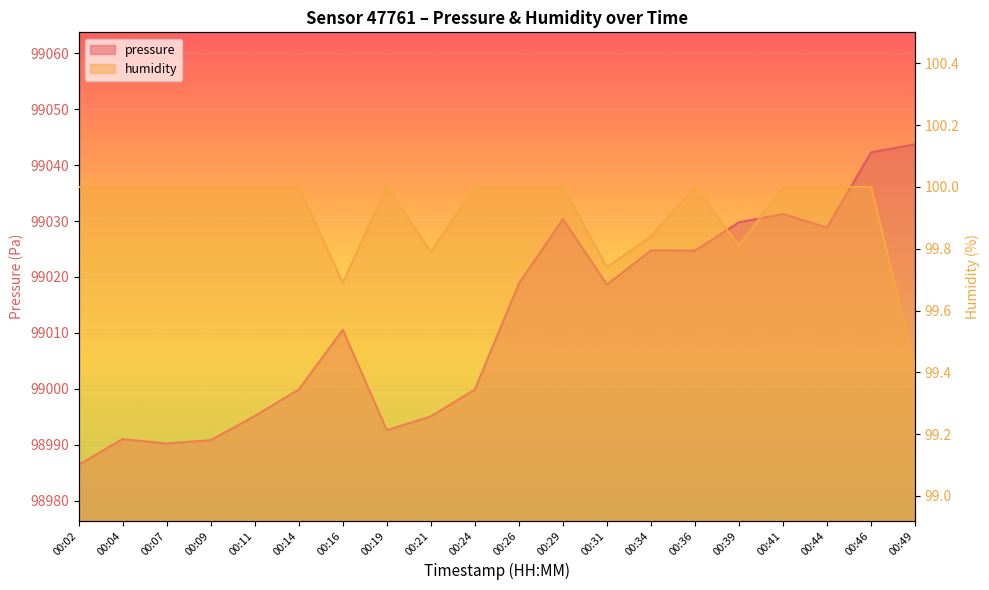

Read the pressure value at 00:07.

98990.2